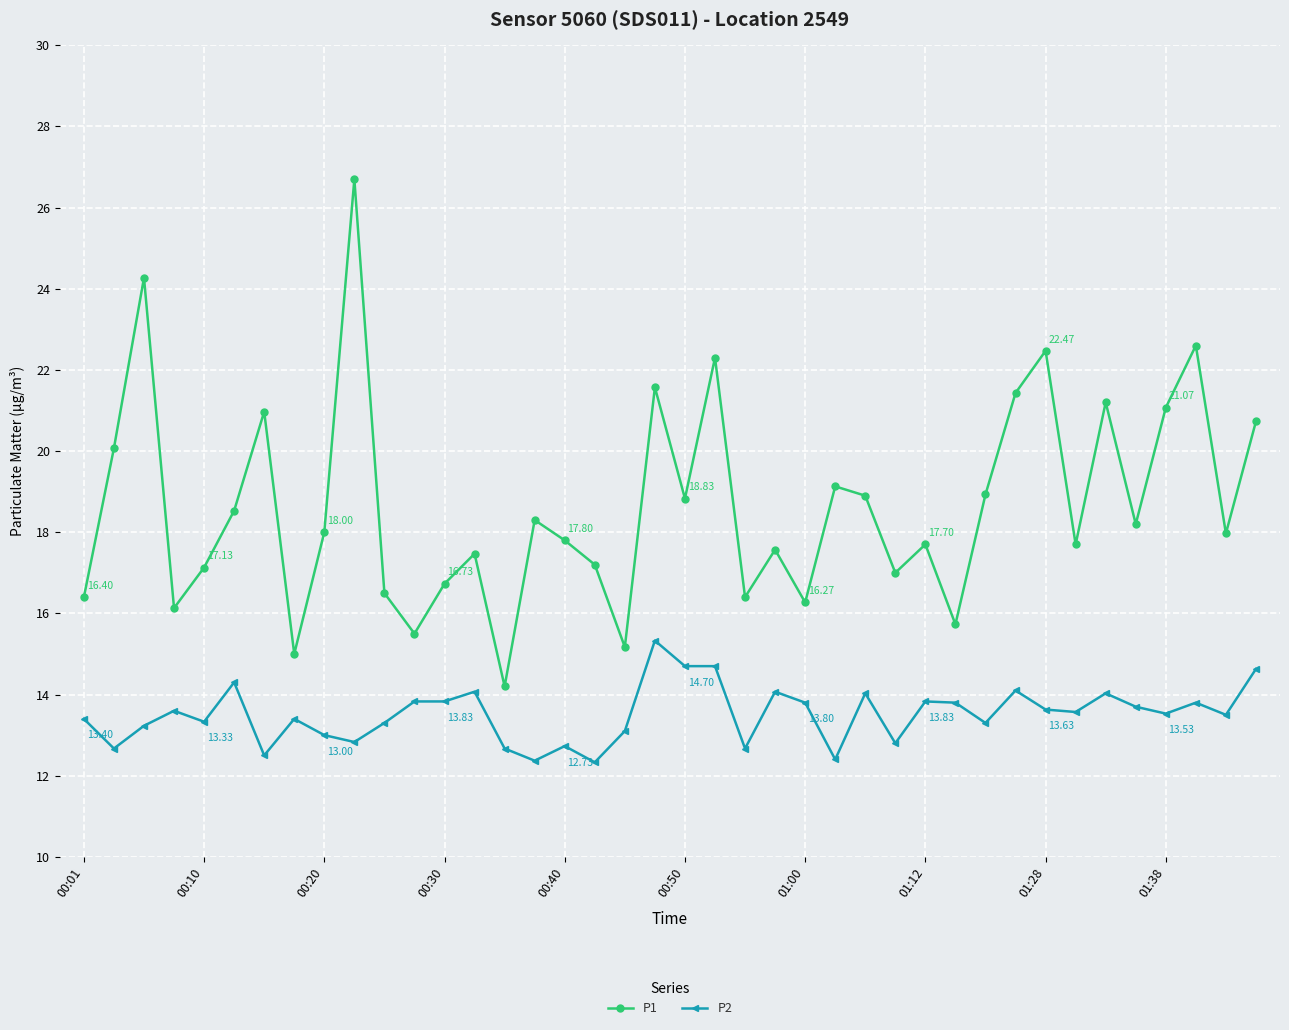

True or false: P1 and P2 intersect in this chart.

False